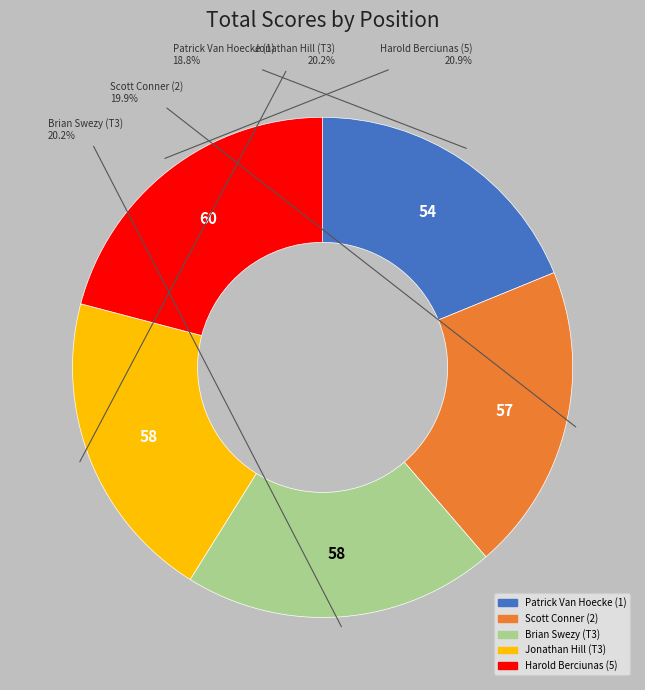

How many segments does this pie chart have?

5